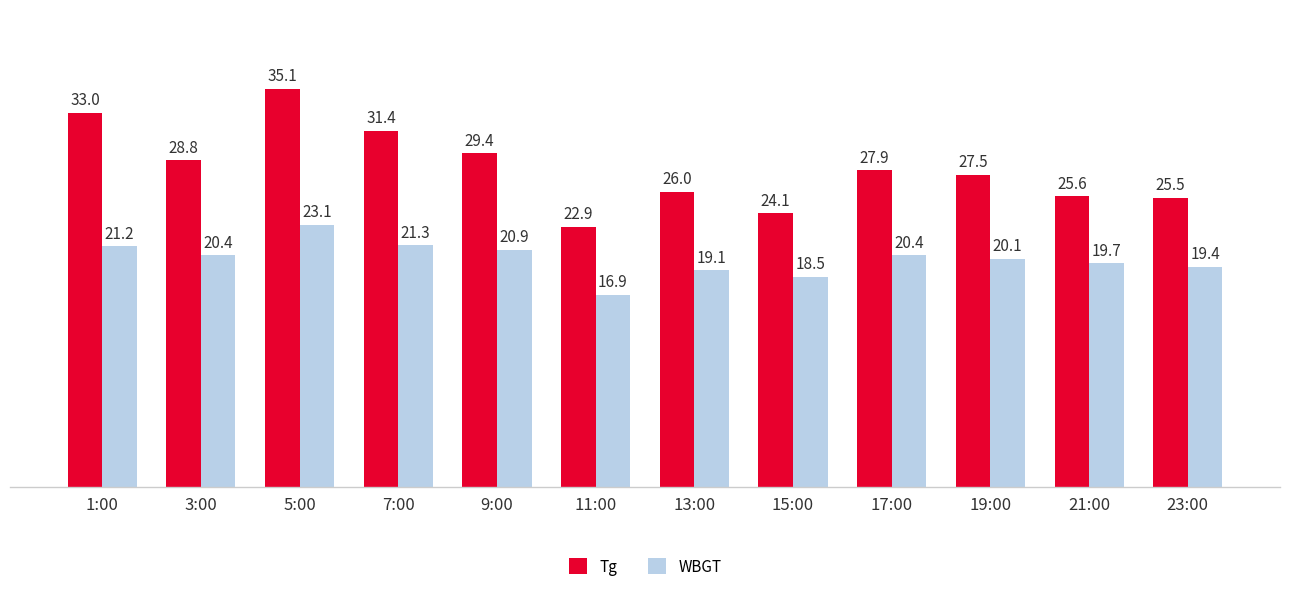

At which category is the sum across all series the highest?

5:00